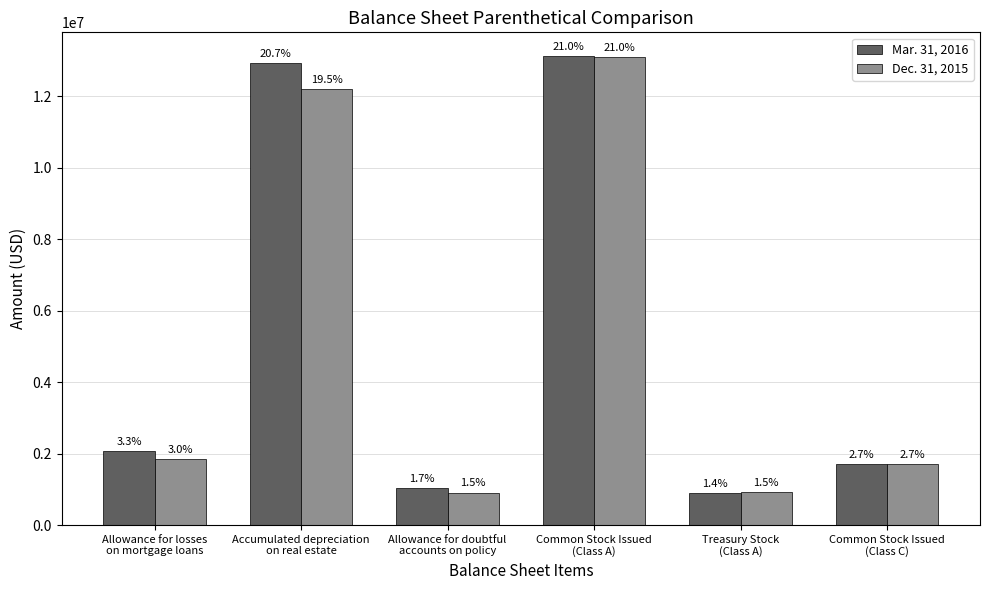

How many bars are there in each group?

2